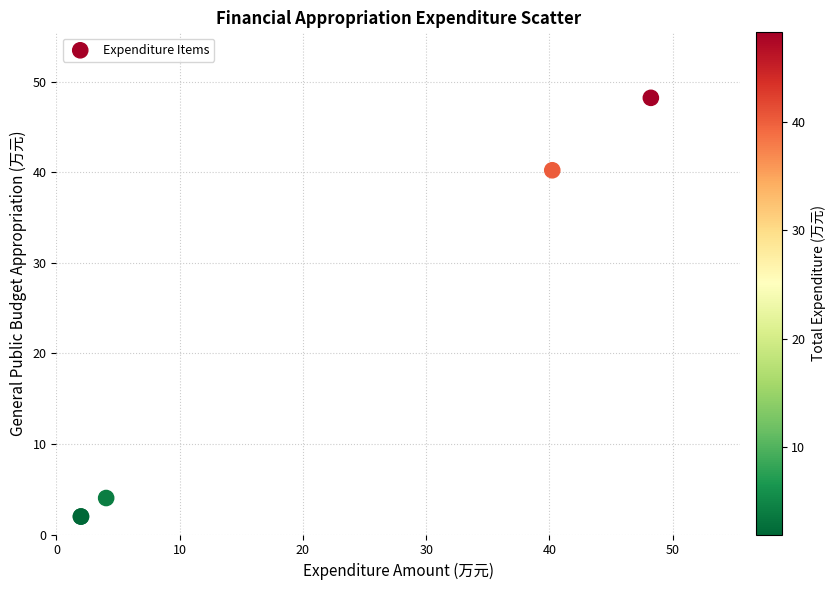

What Y value in the scatter plot is closest to 25?

40.2